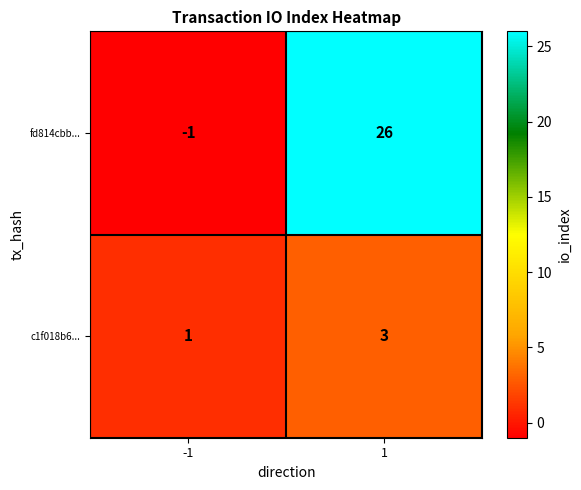

List the series in order of their overall mean, highest first.

fd814cbb..., c1f018b6...